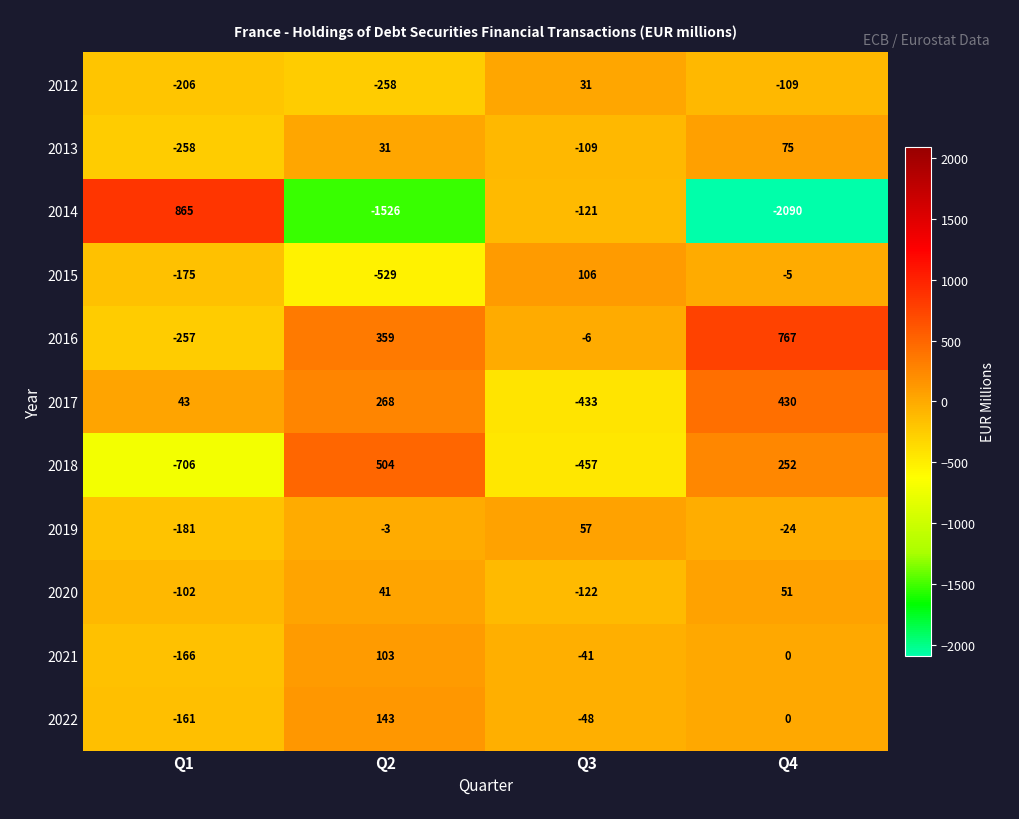

Which series has the largest total across all categories?

2016